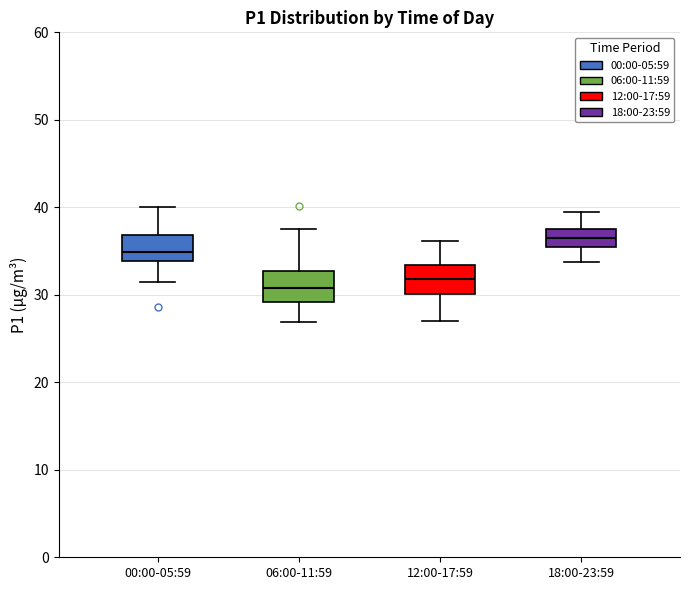

Reading left to right, transcribe this box plot: for each box, give where its median line is, the range the box spans, and where its two whiskers end, as read against the y-axis. The values are not printed on the chart, so give them approximately, as read against the axis.

00:00-05:59: median 35, box 34 to 37, whiskers 31 to 40
06:00-11:59: median 31, box 29 to 33, whiskers 27 to 37
12:00-17:59: median 32, box 30 to 33, whiskers 27 to 36
18:00-23:59: median 37, box 36 to 38, whiskers 34 to 40